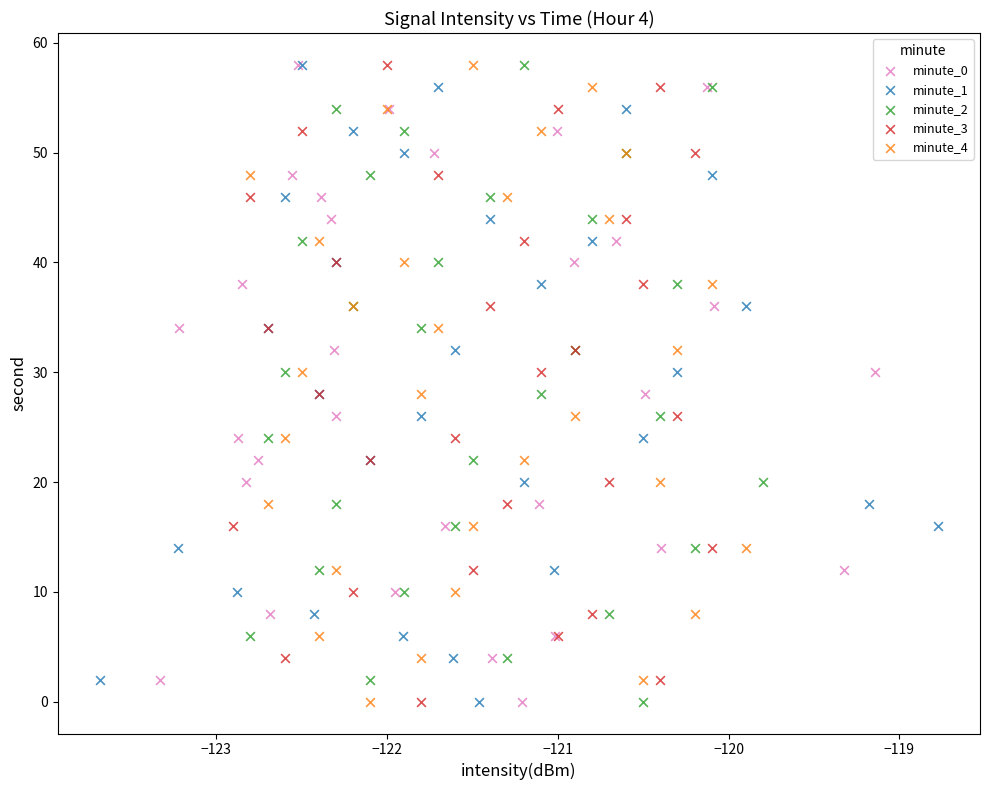

What are all the series names shown in the legend?

minute_0, minute_1, minute_2, minute_3, minute_4